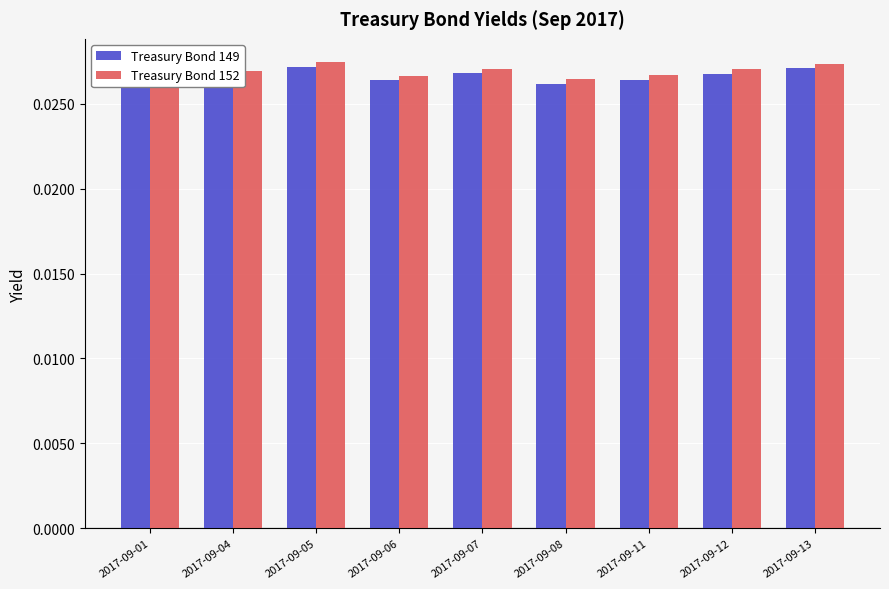

Where is Treasury Bond 149 nearest to the value 0?

2017-09-08